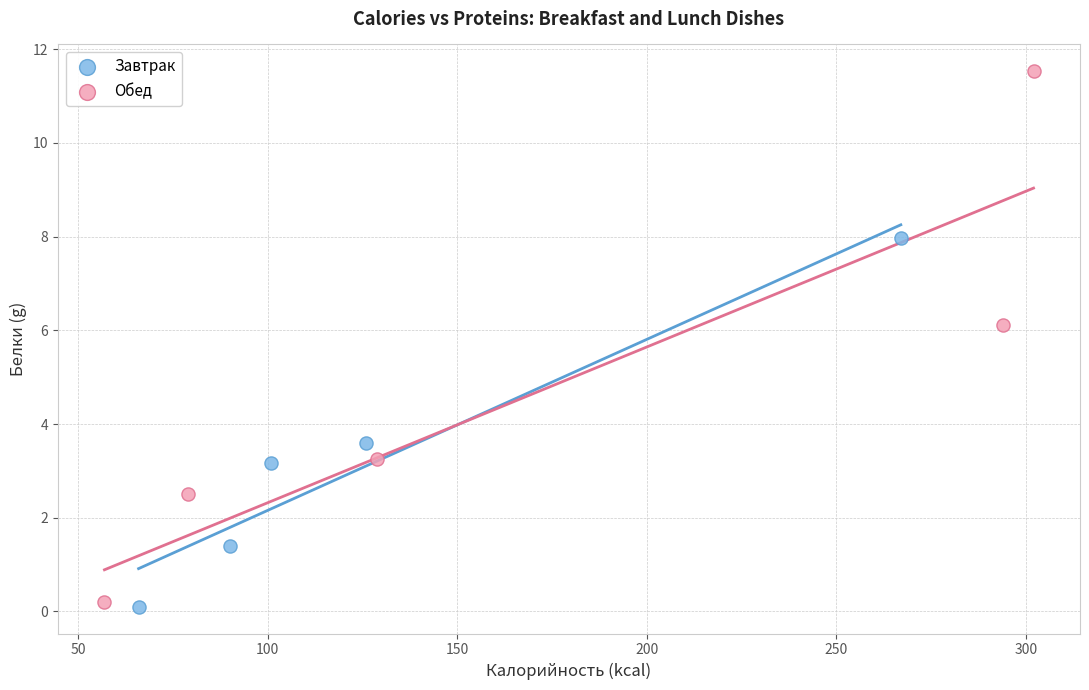

Which series contains the highest Y value?

Обед